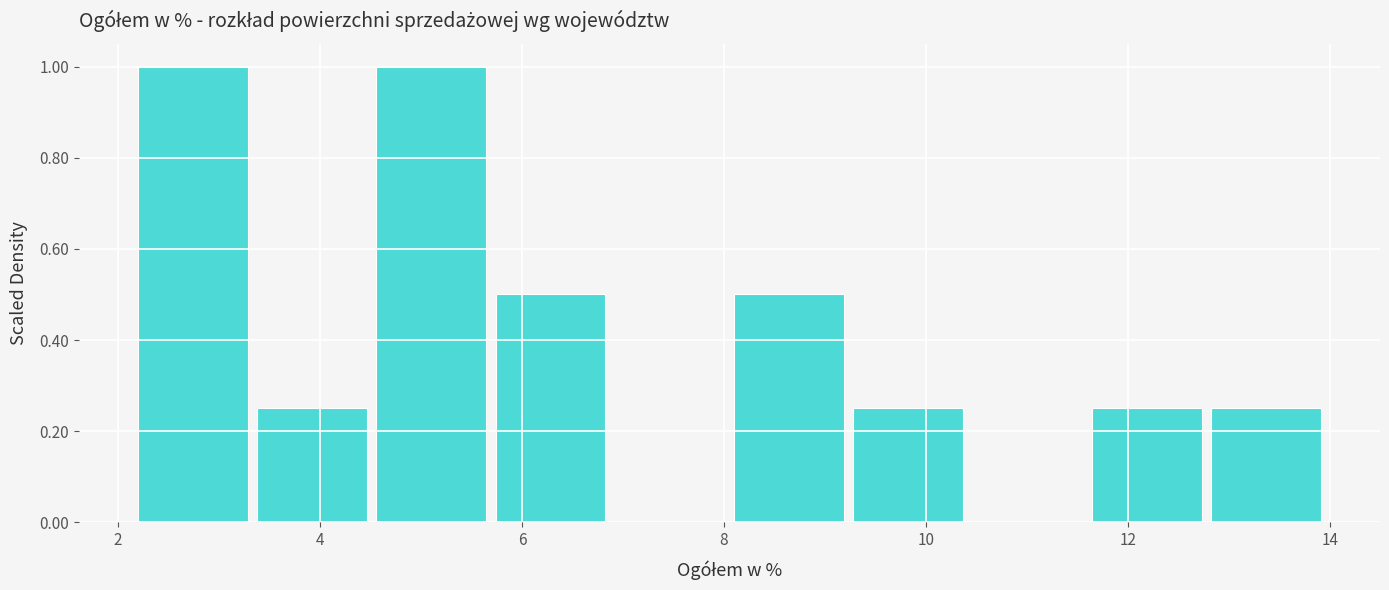

What is the height of the bar covering 12.82 to 14.00 on the x-axis? Neither the bar edges nor the heights are printed on the chart, so give them approximately, as read against the axes.

0.26